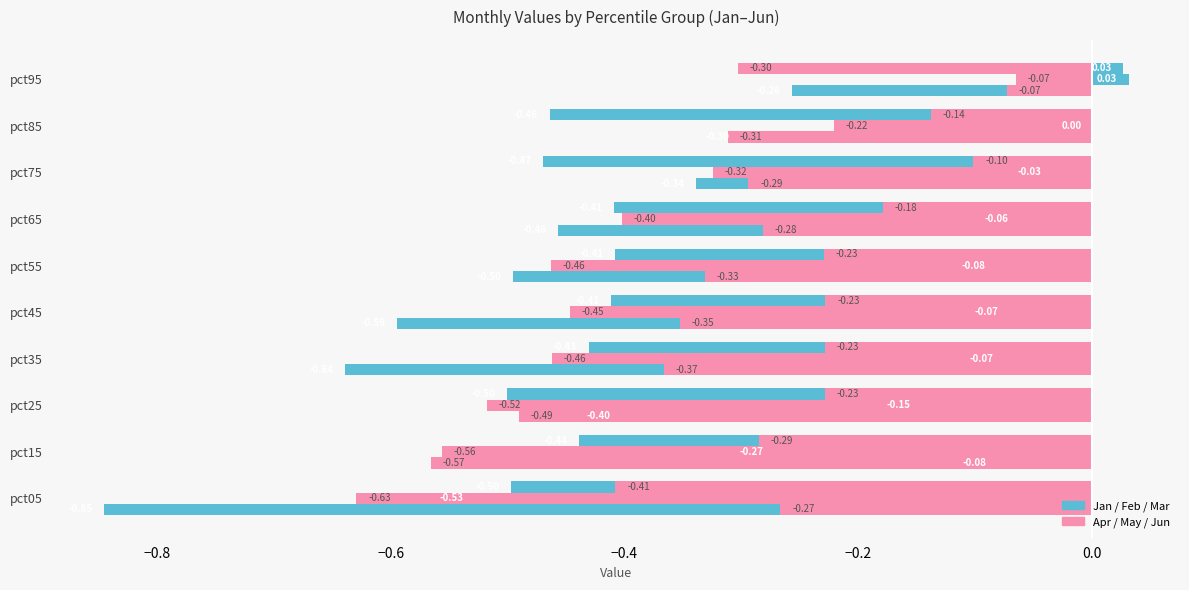

What is the sum of all Jan values?

-4.4